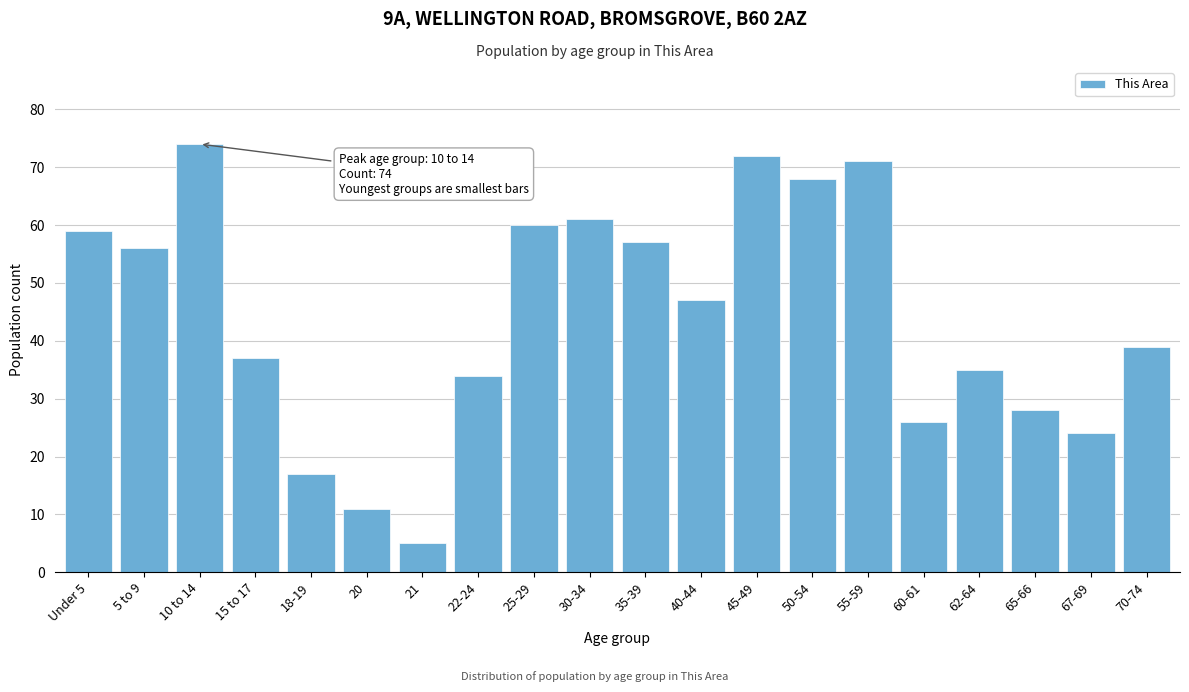

Reading left to right, transcribe all the data shown in this chart.

Under 5=59	5 to 9=56	10 to 14=74	15 to 17=37	18-19=17	20=11	21=5	22-24=34	25-29=60	30-34=61	35-39=57	40-44=47	45-49=72	50-54=68	55-59=71	60-61=26	62-64=35	65-66=28	67-69=24	70-74=39